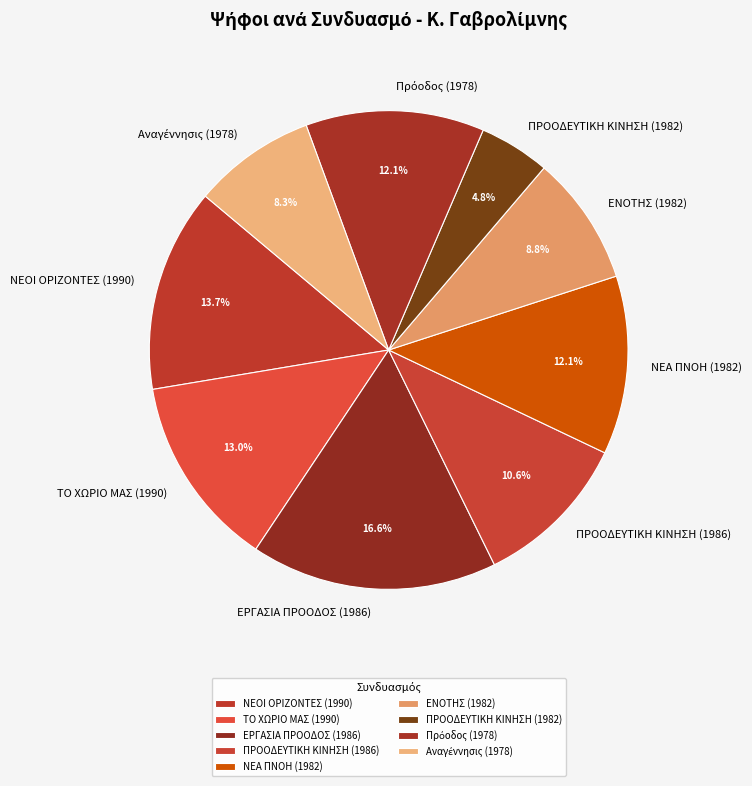

Is ΠΡΟΟΔΕΥΤΙΚΗ ΚΙΝΗΣΗ (1982) the majority of the pie?

No